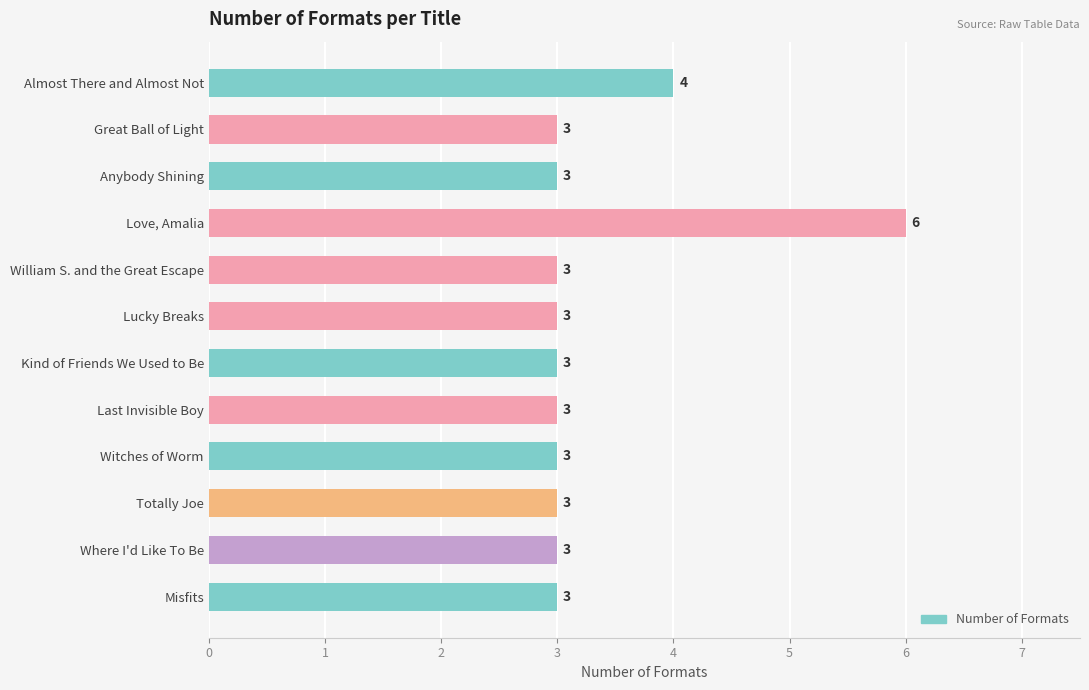

What is the maximum value shown in the chart?

6